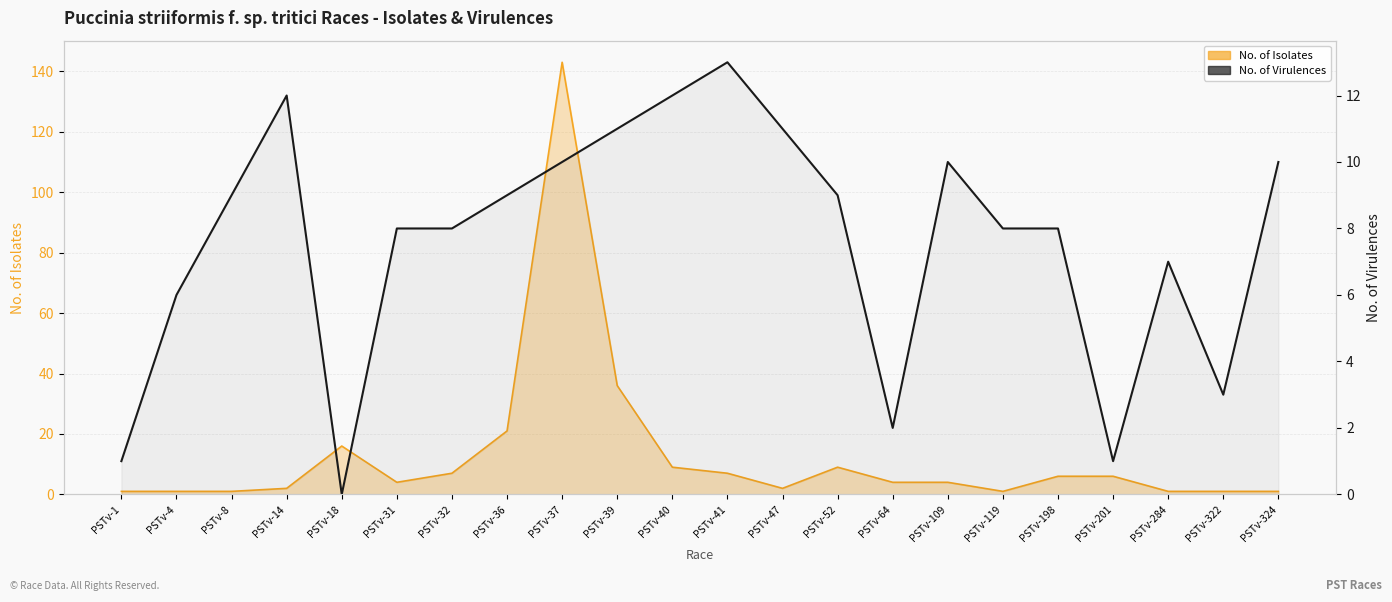

Reading left to right, transcribe all the data shown in this chart.

1	6	9	12	0	8	8	9	10	11	12	13	11	9	2	10	8	8	1	7	3	10